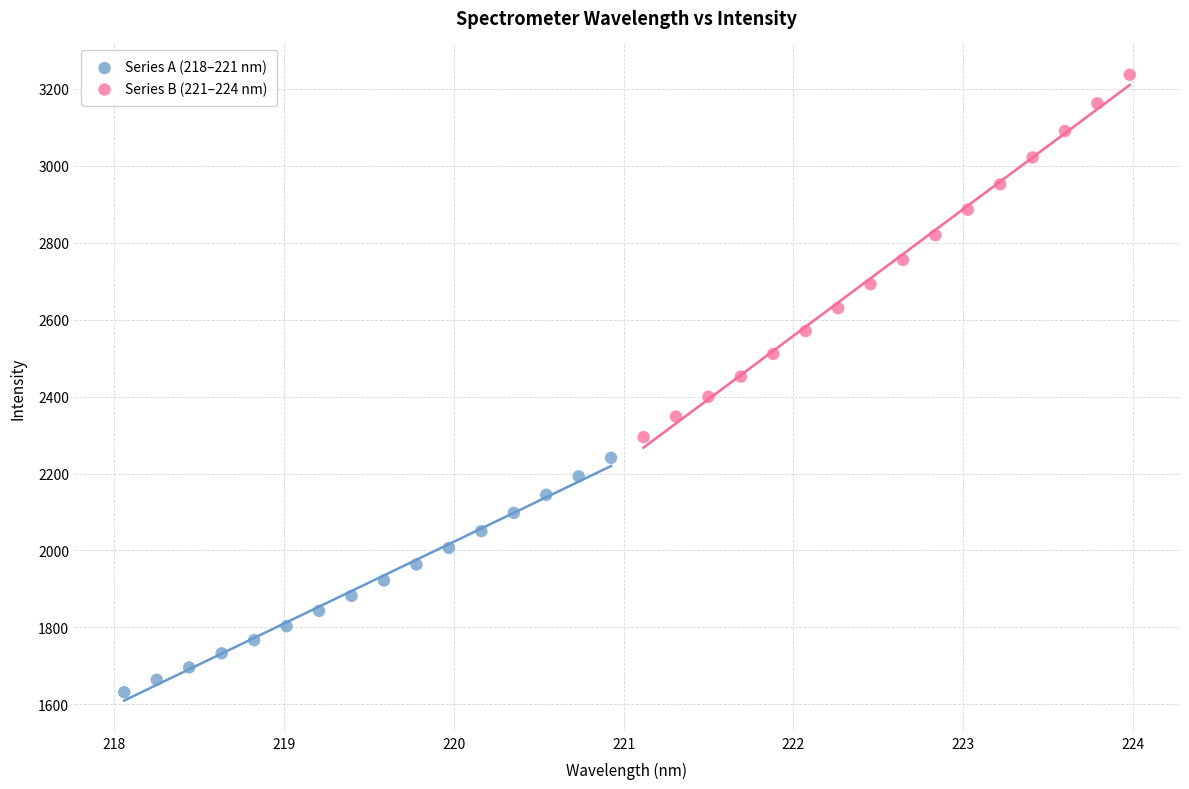

Which series reaches the maximum Y coordinate?

Series B (221–224 nm)